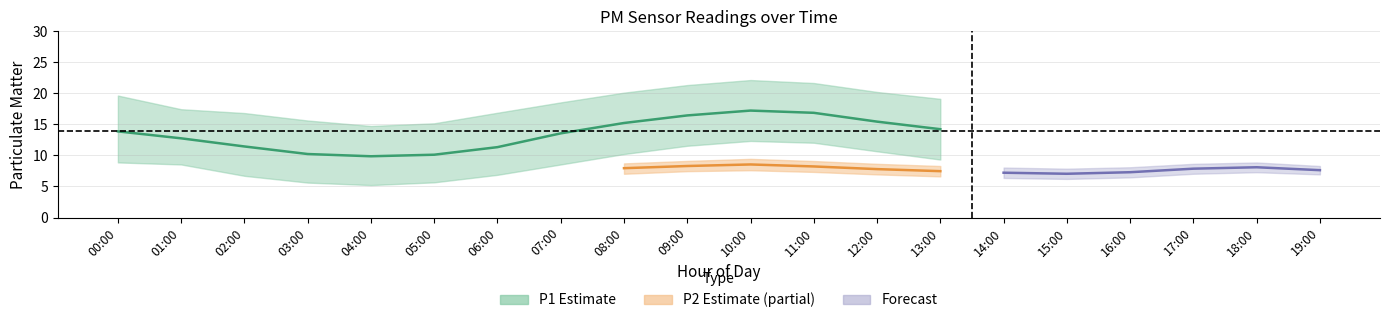

True or false: P1_mean and P2_mean cross at least once.

False